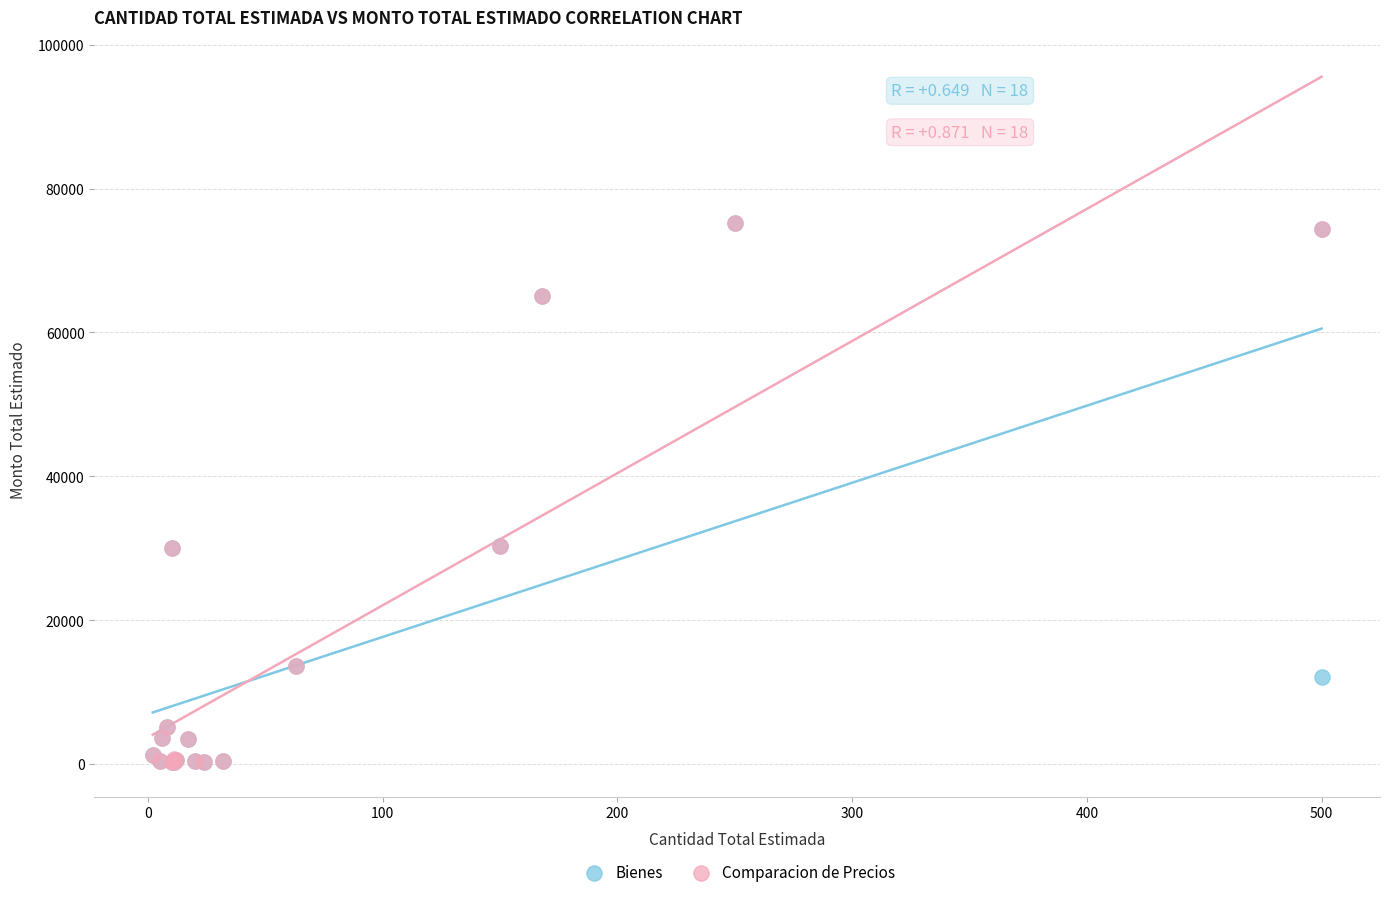

What are all the series names shown in the legend?

Bienes, Comparacion de Precios